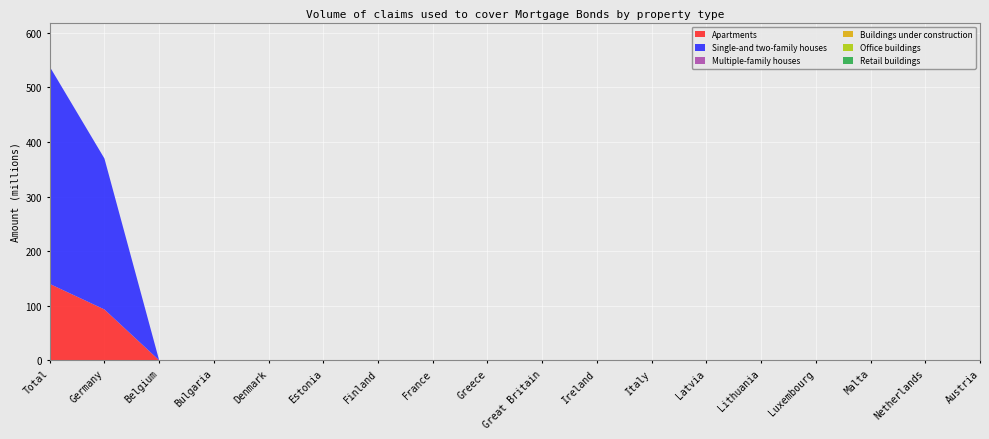

Reading left to right, extract all data points from this chart.

Apartments: 140.0	93.2	0.0	0.0	0.0	0.0	0.0	0.0	0.0	0.0	0.0	0.0	0.0	0.0	0.0	0.0	0.0	0.0
Single-and two-family houses: 398.1	276.6	0.0	0.0	0.0	0.0	0.0	0.0	0.0	0.0	0.0	0.0	0.0	0.0	0.0	0.0	0.0	0.0
Multiple-family houses: 0.0	0.0	0.0	0.0	0.0	0.0	0.0	0.0	0.0	0.0	0.0	0.0	0.0	0.0	0.0	0.0	0.0	0.0
Buildings under construction: 0.0	0.0	0.0	0.0	0.0	0.0	0.0	0.0	0.0	0.0	0.0	0.0	0.0	0.0	0.0	0.0	0.0	0.0
Office buildings: 0.0	0.0	0.0	0.0	0.0	0.0	0.0	0.0	0.0	0.0	0.0	0.0	0.0	0.0	0.0	0.0	0.0	0.0
Retail buildings: 0.0	0.0	0.0	0.0	0.0	0.0	0.0	0.0	0.0	0.0	0.0	0.0	0.0	0.0	0.0	0.0	0.0	0.0